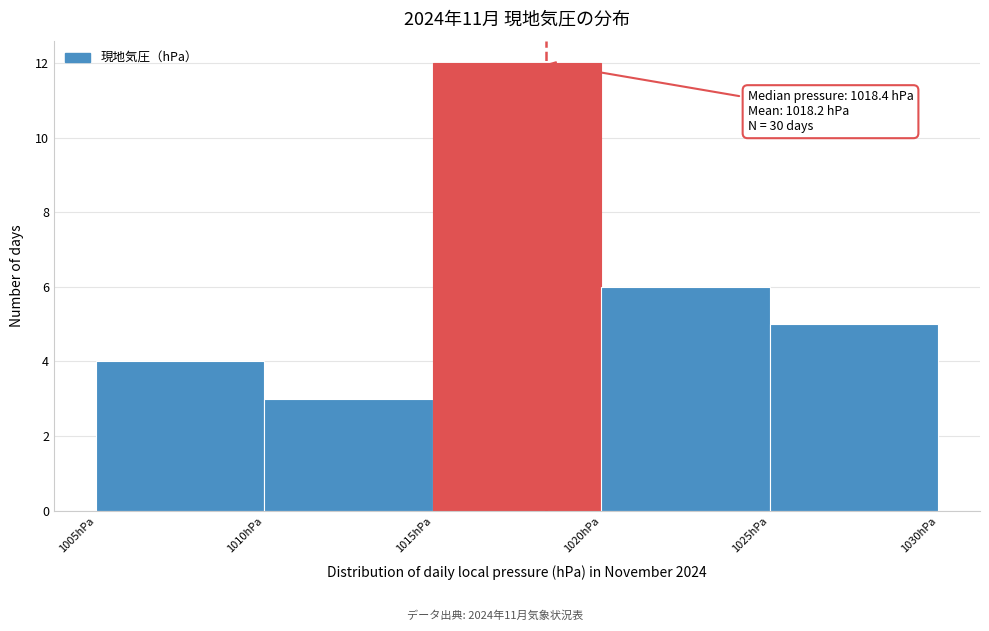

Which range on the x-axis has the tallest bar?

1015 to 1020